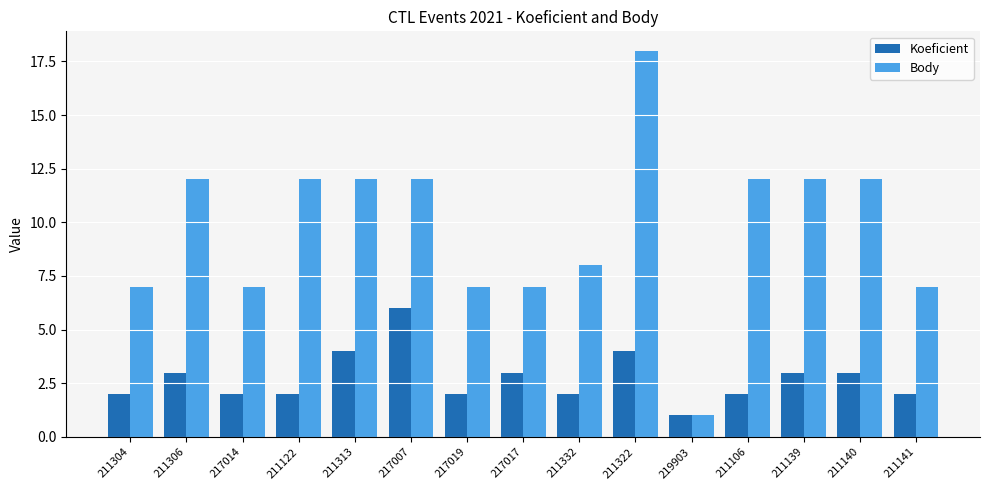

List the series in order of their peak value, lowest first.

Koeficient, Body